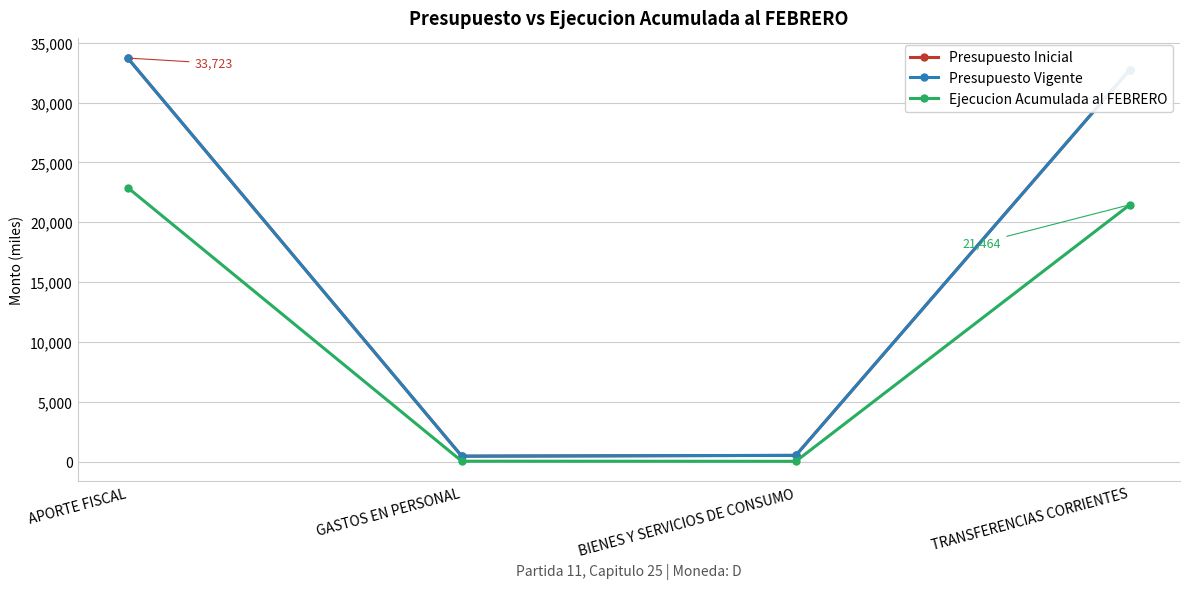

Is this an area chart (filled region under the line)?

No